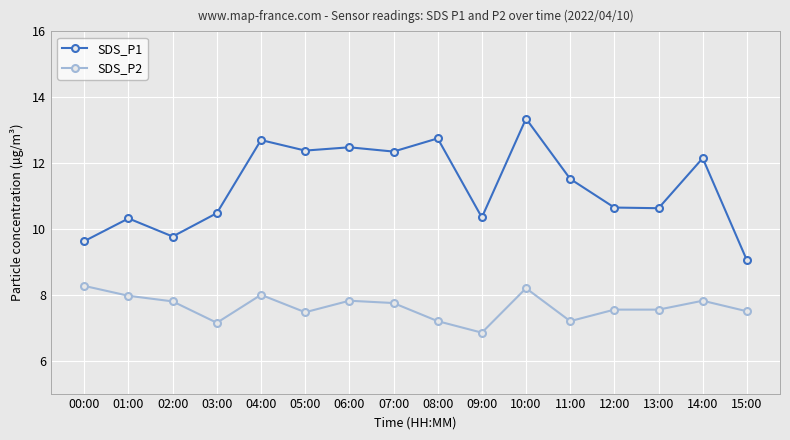

Which series changed the most between 07:00 and 15:00?

SDS_P1